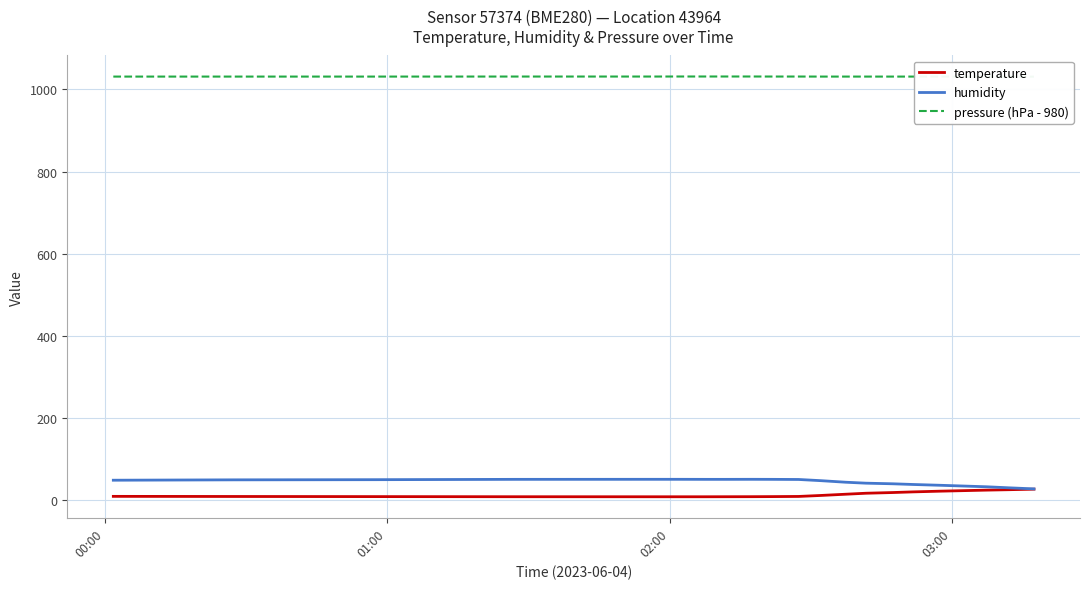

What is the minimum value for humidity?

27.3